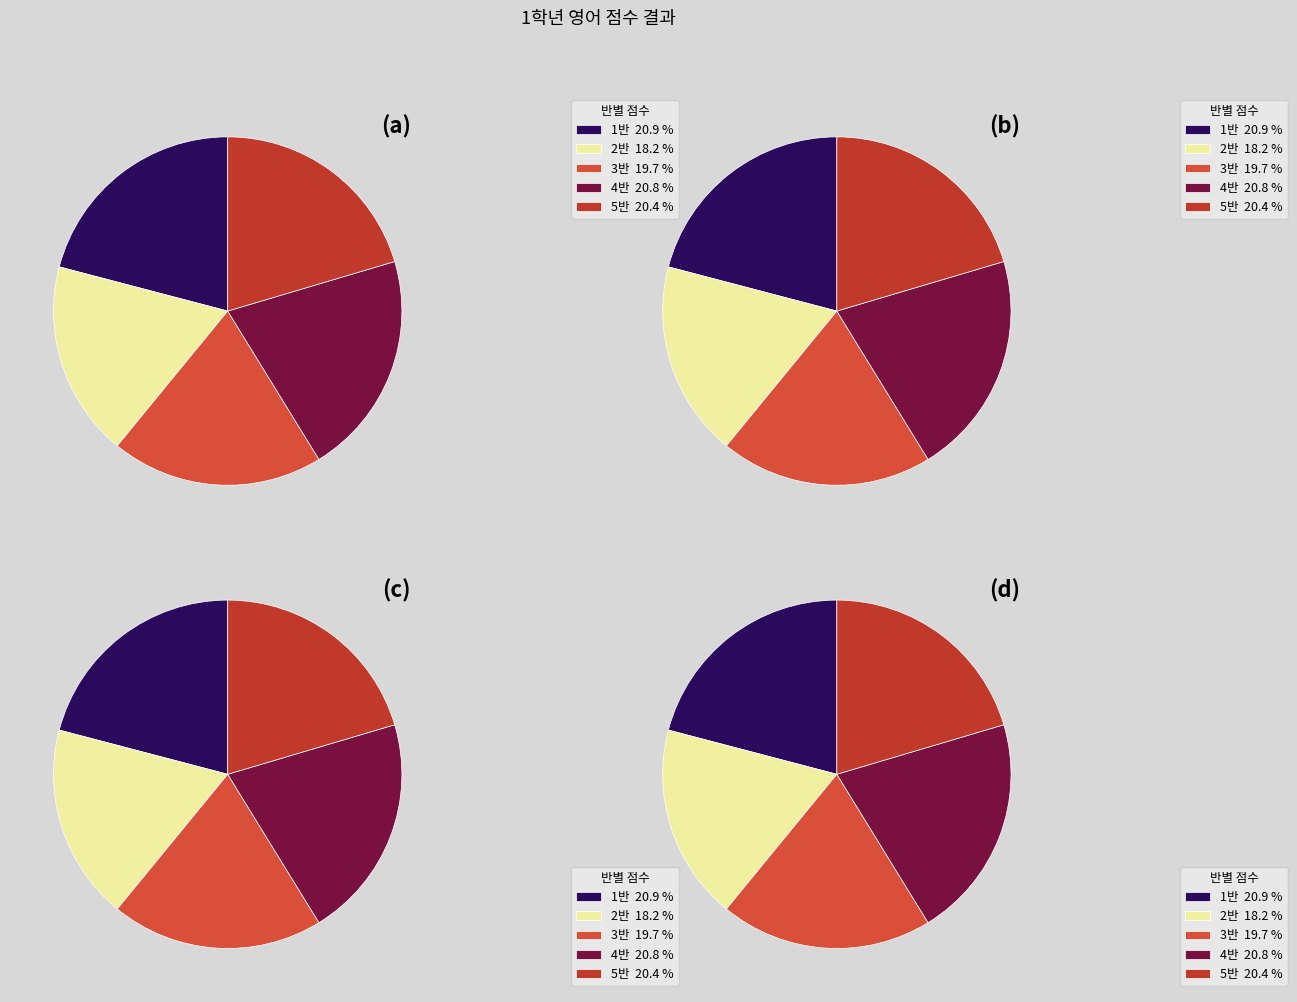

The 김은소 slice represents 4% of the pie. True or false?

False